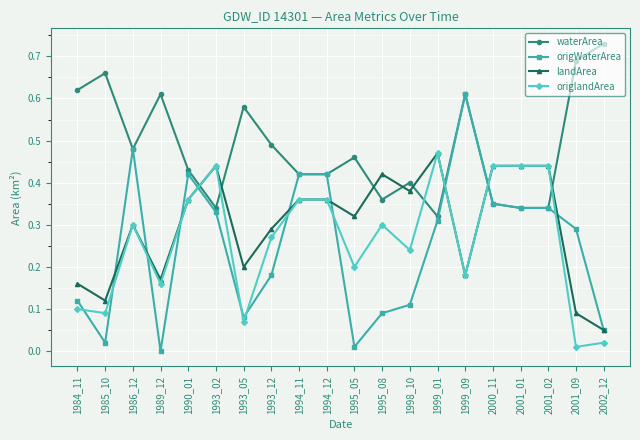

True or false: waterArea and landArea intersect in this chart.

True